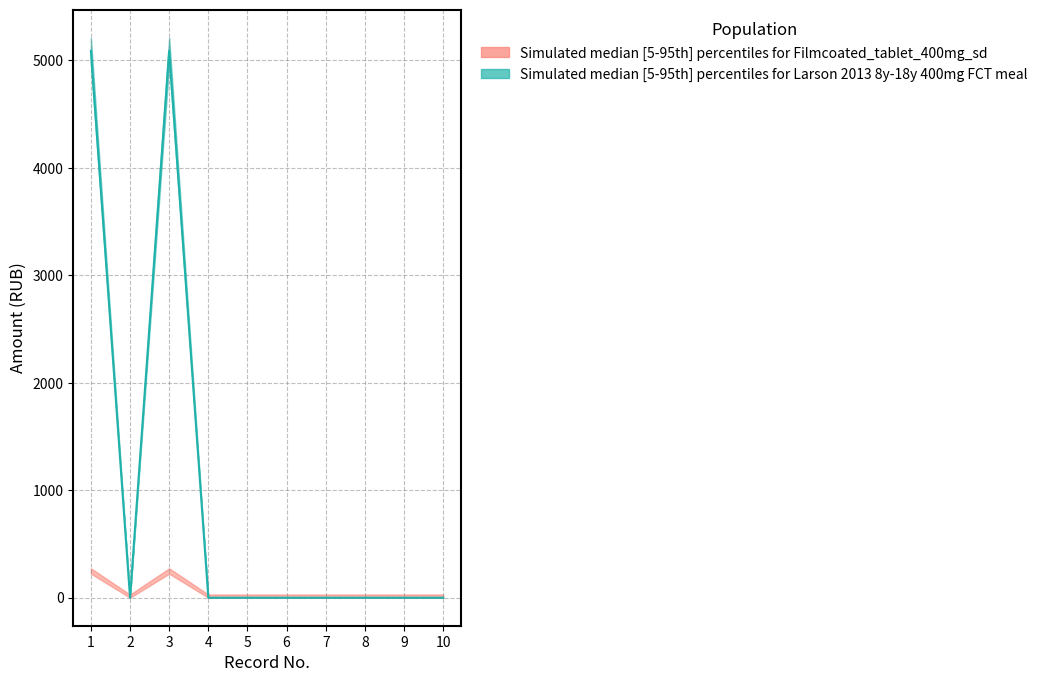

Which has a higher value, 9 or 5?

9